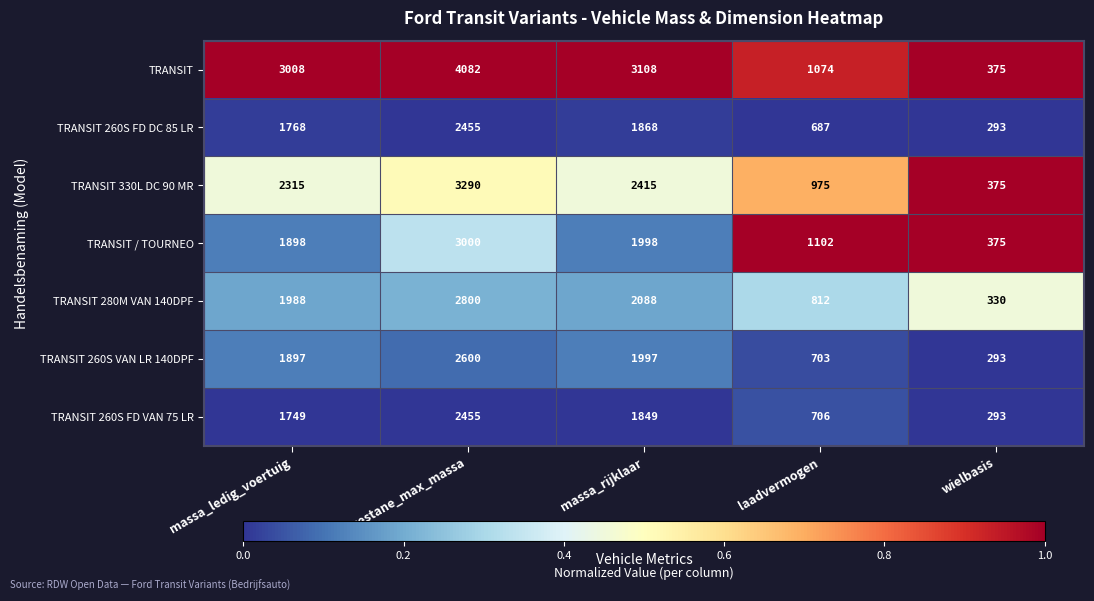

At which category does the chart reach its peak across all series?

toegestane_max_massa